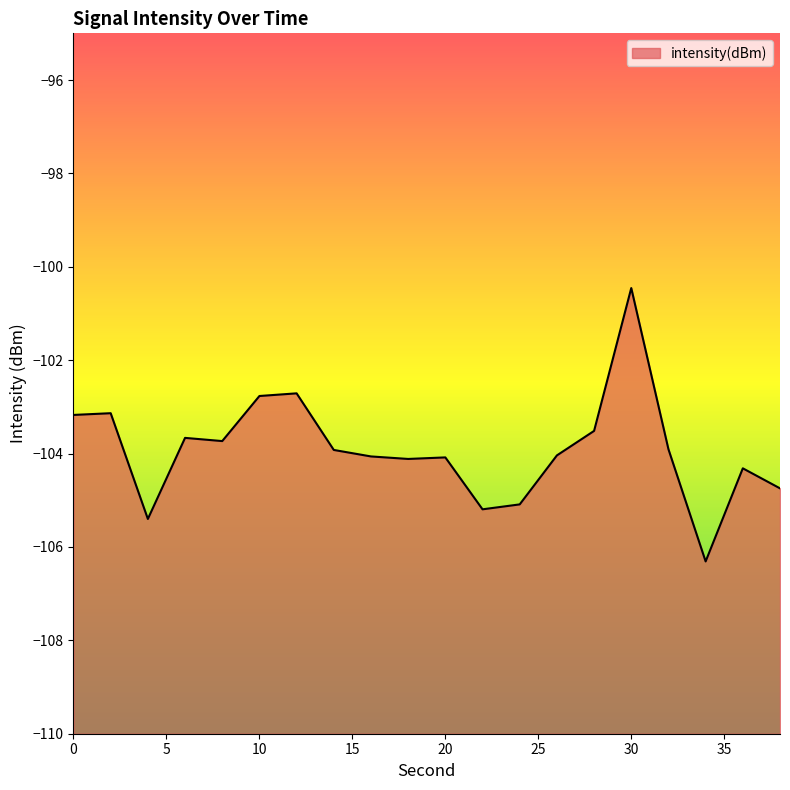

How many interior local valleys (lower than both neighbors) does the data have?

5